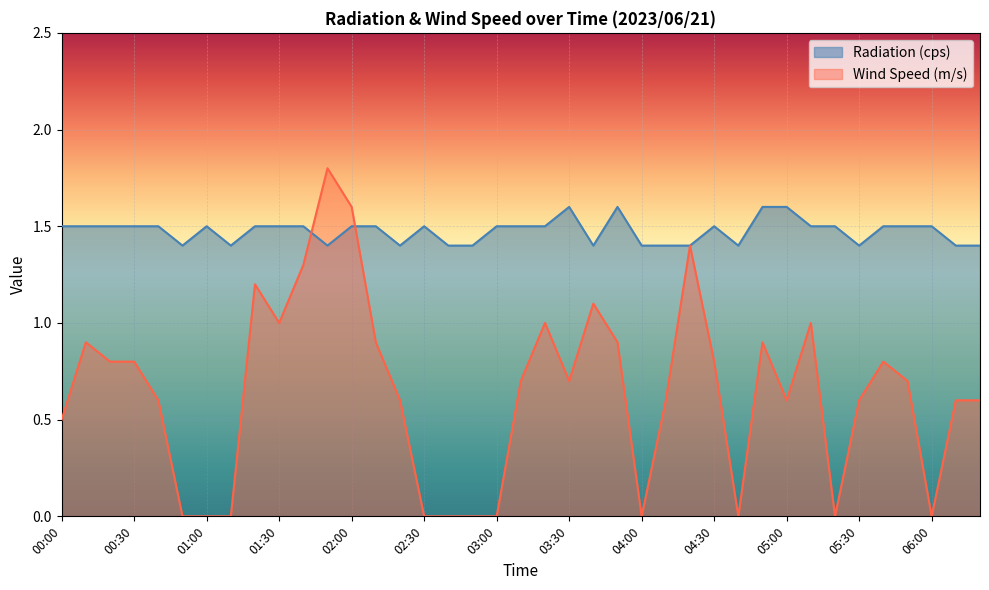

What is the highest value of the Radiation (cps) series?

1.6